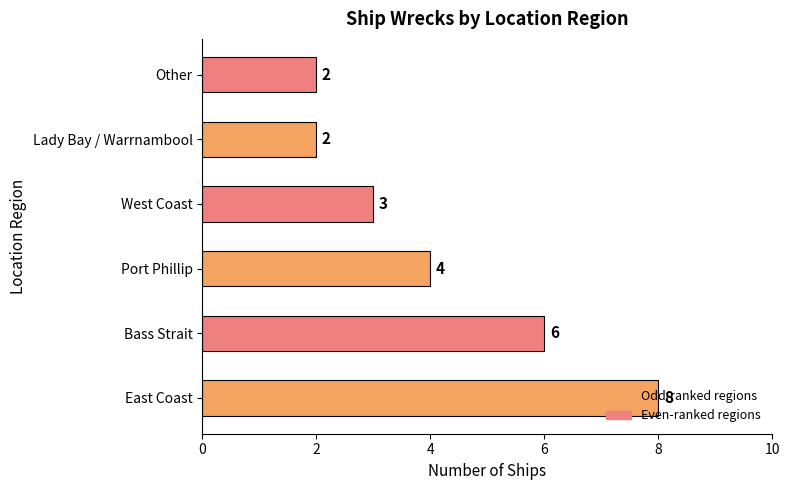

Count the values in the range 2 to 6.

5